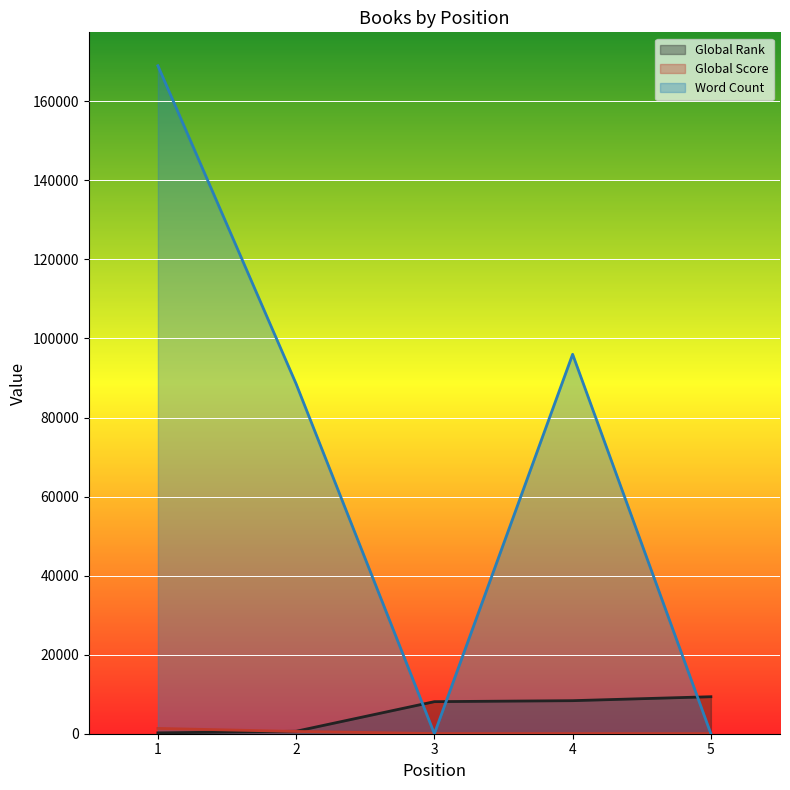

What is the difference between the Global Rank values at 1 and 2?

409